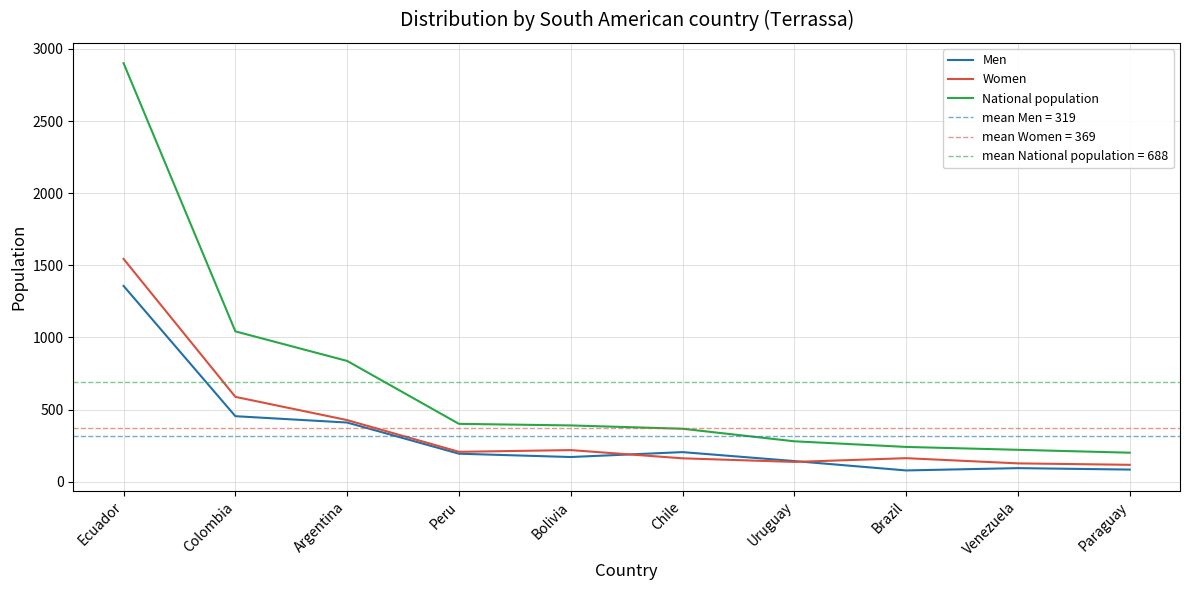

Which category has the highest value in the Men series?

Ecuador